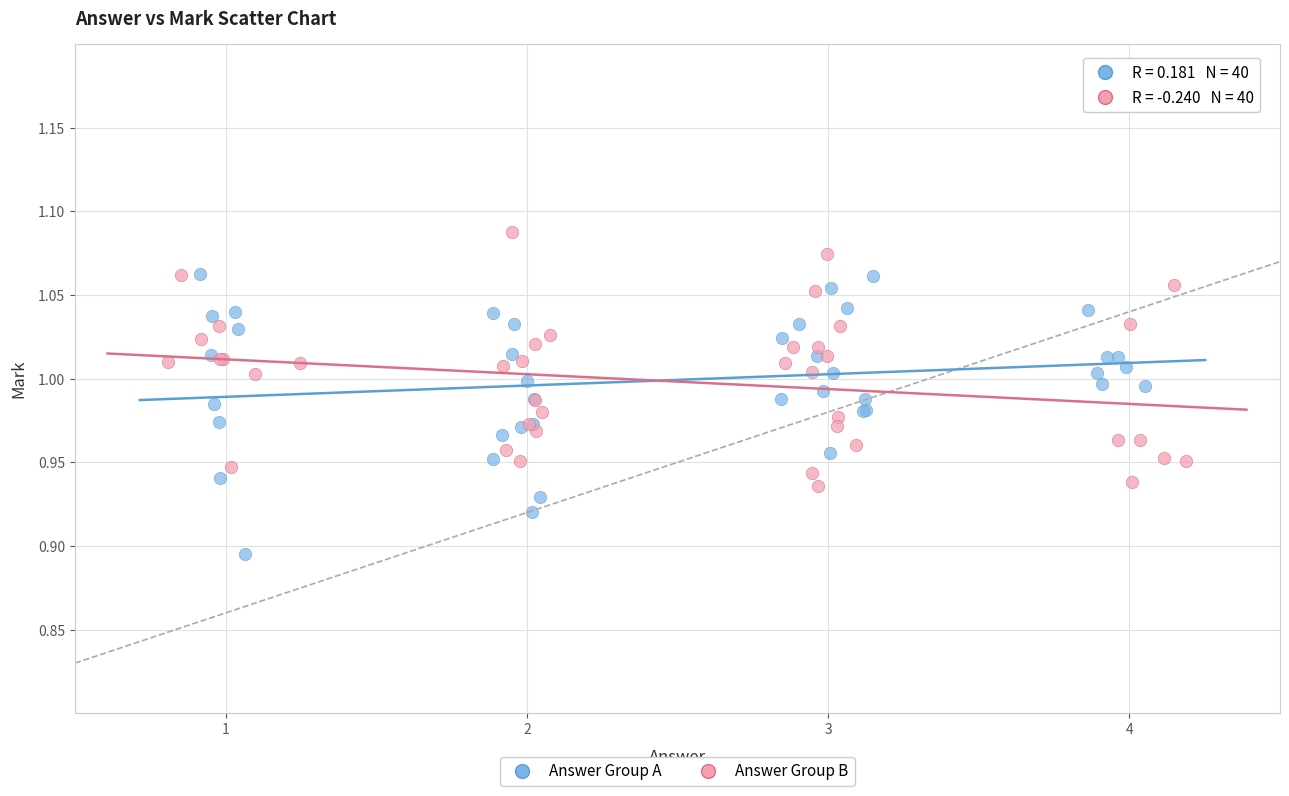

Which series reaches the maximum Y coordinate?

Answer Group B